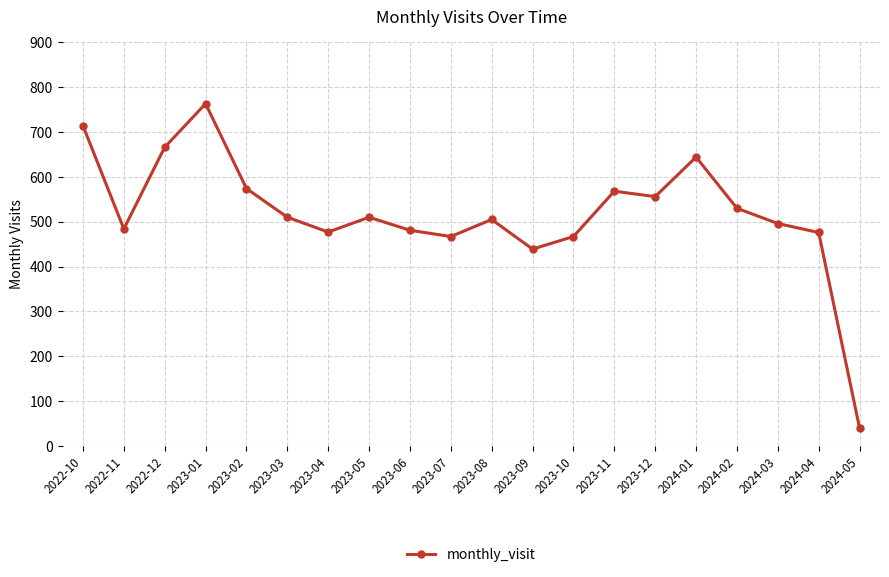

How many lines are shown in the chart?

1